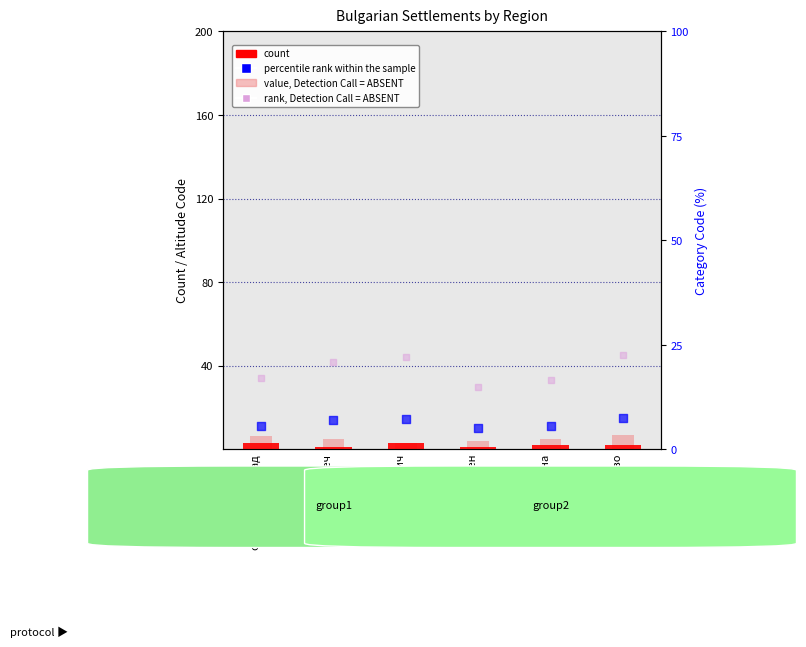

At how many categories does at least one series exceed 3?

6